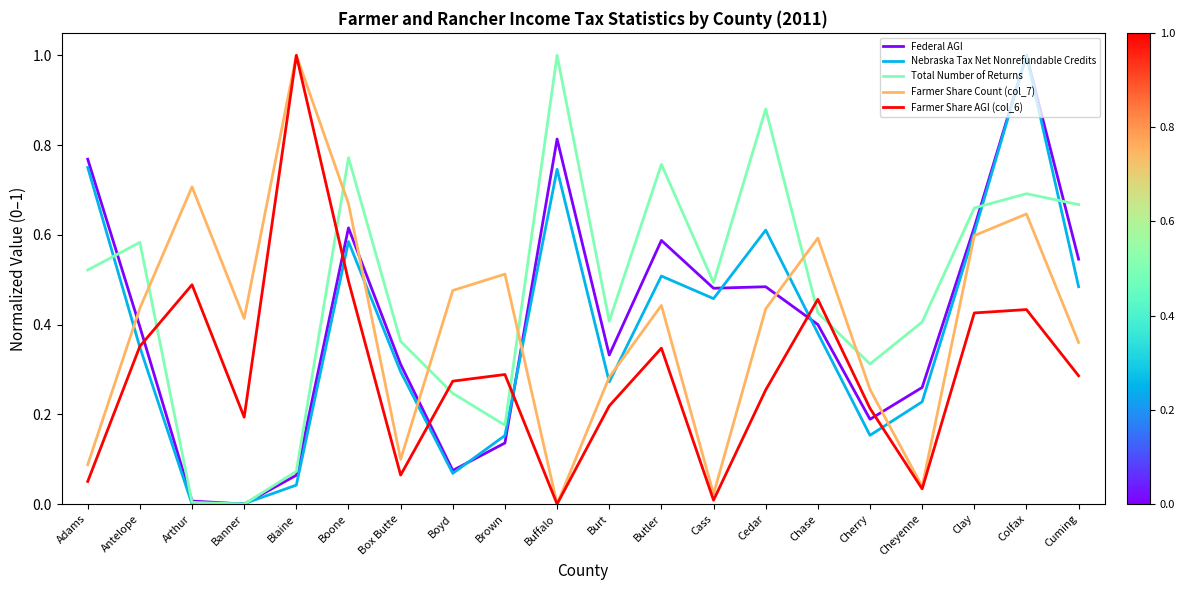

Rank the series at Cuming from highest to lowest value.

Total Number of Returns, Federal AGI, Nebraska Tax Net Nonrefundable Credits, Farmer Share Count (col_7), Farmer Share AGI (col_6)